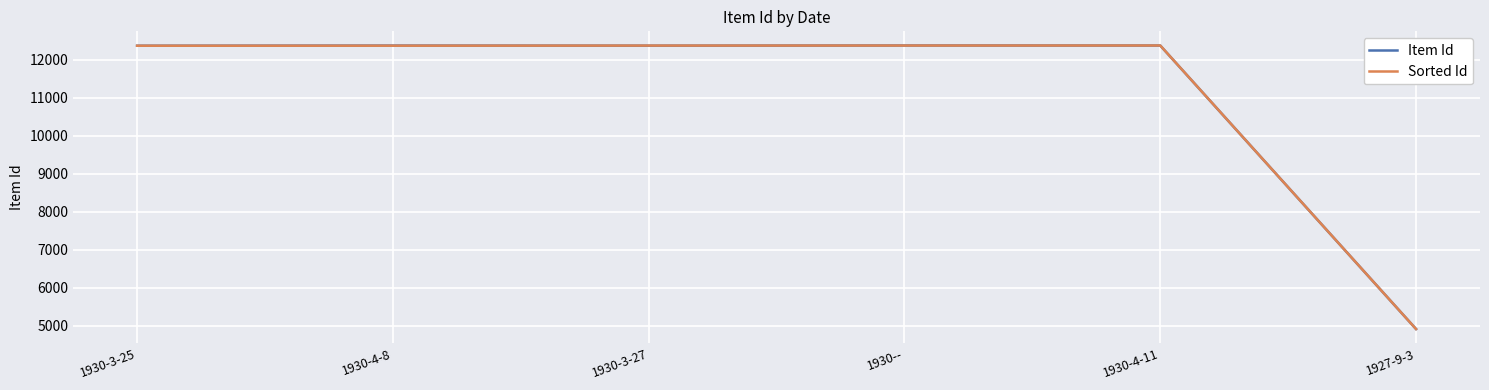

True or false: Sorted Id has a value of 7799 at 1930--.

False